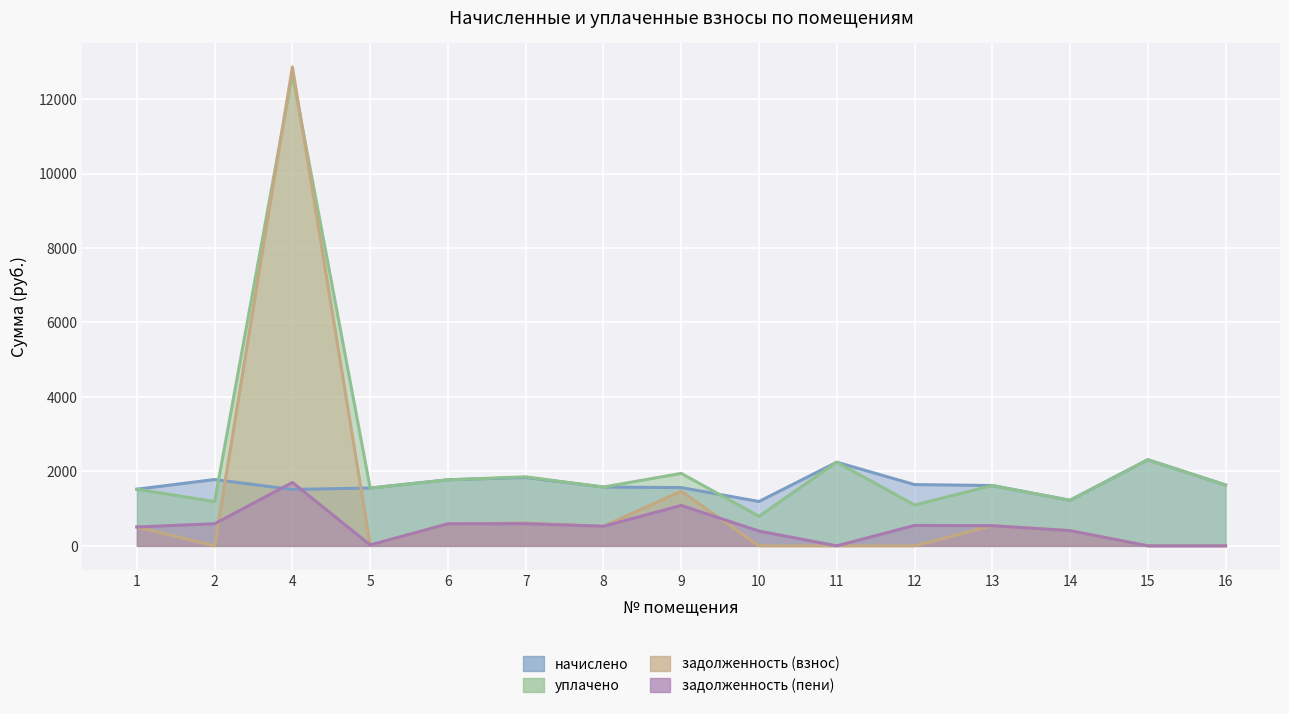

What are all the series names shown in the legend?

начислено, уплачено, задолженность (взнос), задолженность (пени)